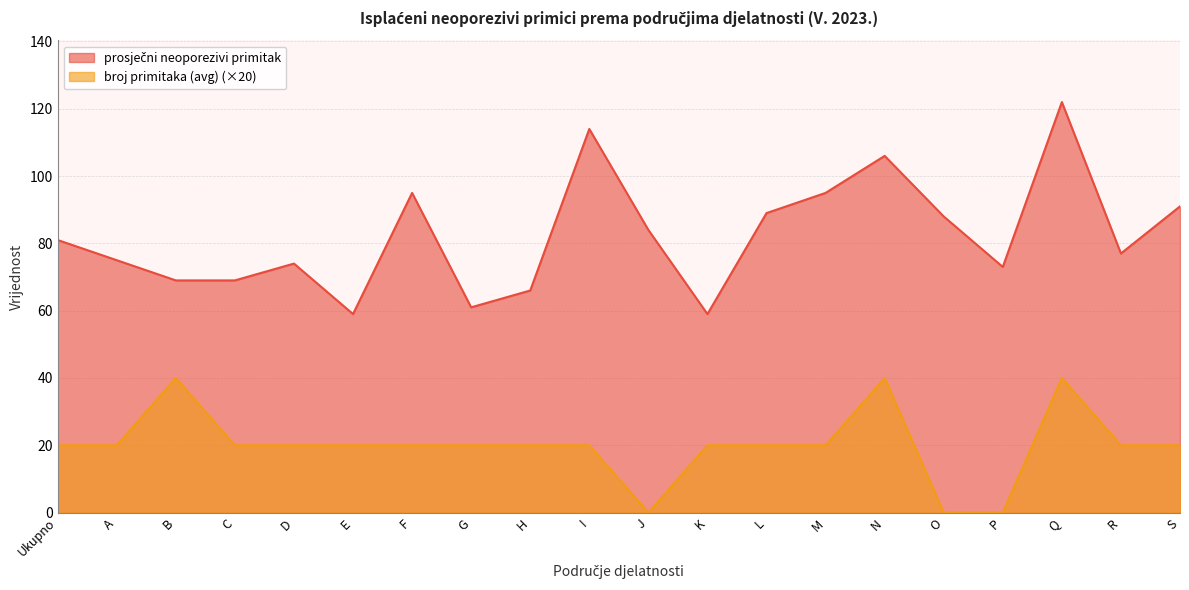

The value of broj primitaka (avg) at Q is 27. True or false?

False